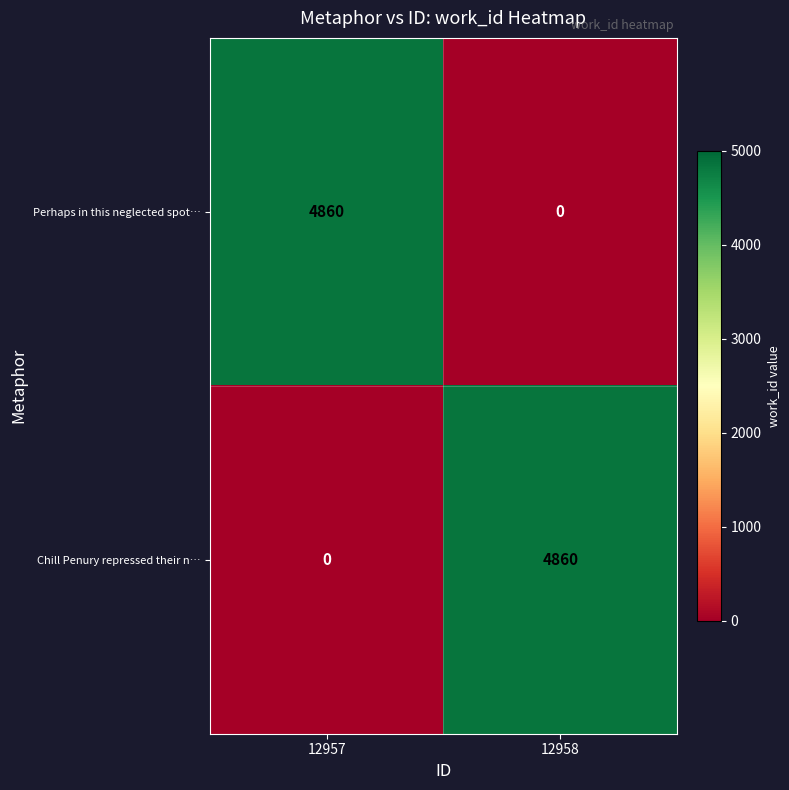

Rank the series at 12957 from highest to lowest value.

Perhaps in this neglected spot…, Chill Penury repressed their n…